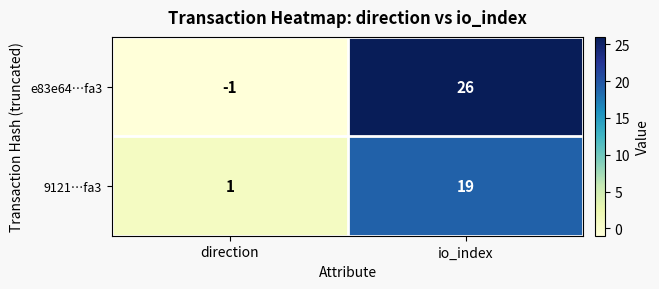

Reading left to right, list all the values displayed in this chart.

e83e64…fa3: direction=-1	io_index=26
9121…fa3: direction=1	io_index=19